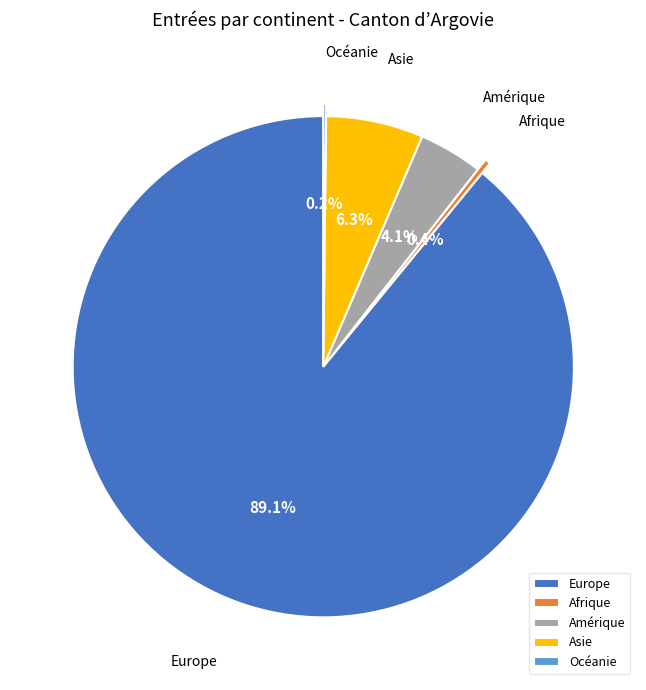

What percentage is the Europe slice, to the nearest percent?

89%